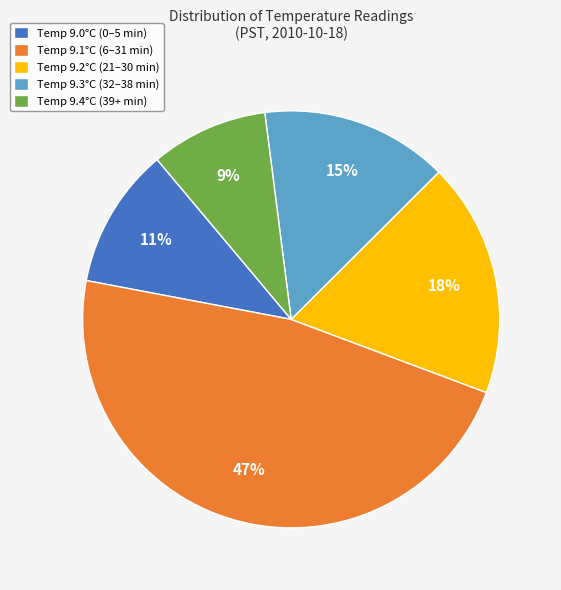

Count the number of slices in the pie.

5